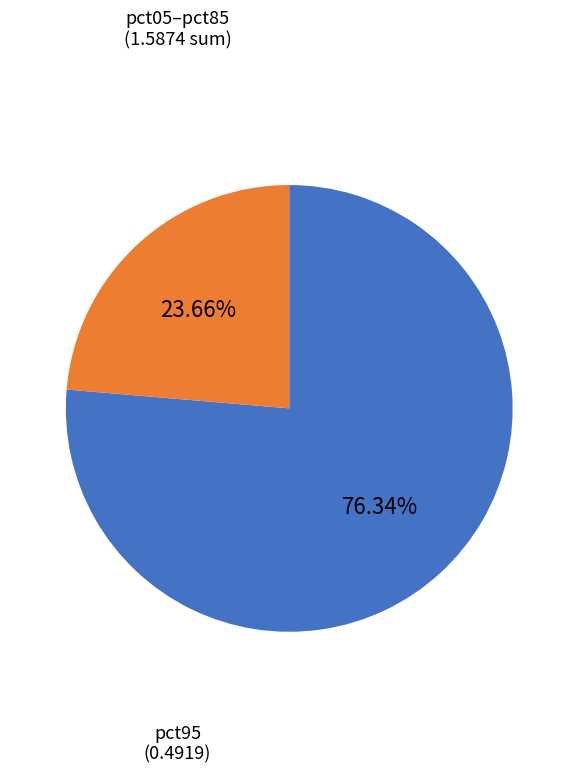

Does any single category account for the majority?

Yes